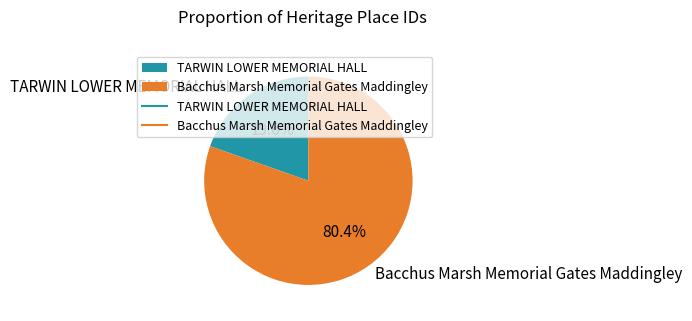

What is the largest slice in the pie chart?

Bacchus Marsh Memorial Gates Maddingley